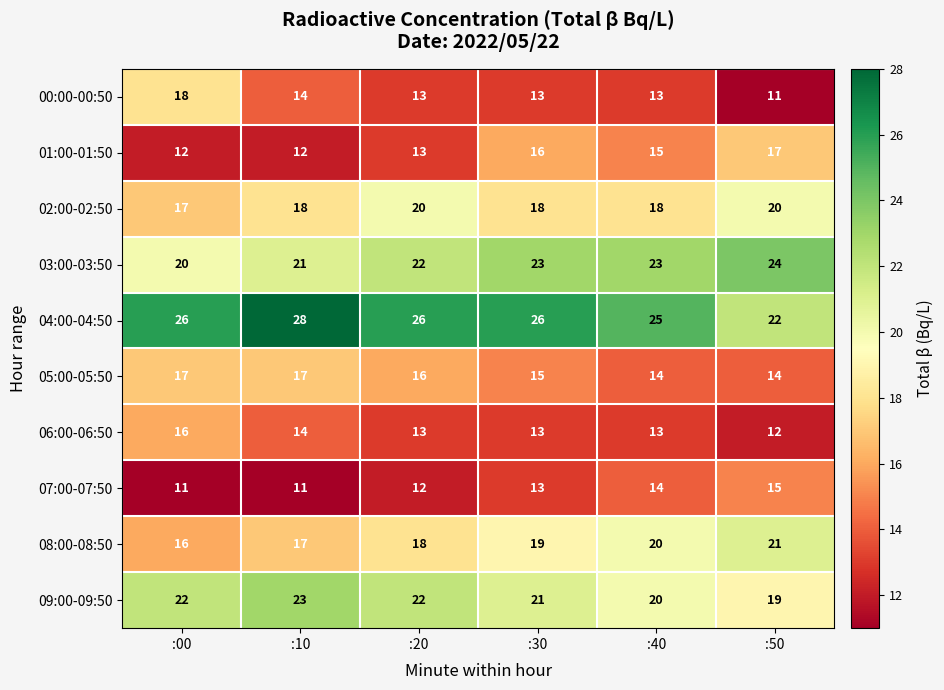

What is the minimum value for 01:00-01:50?

12